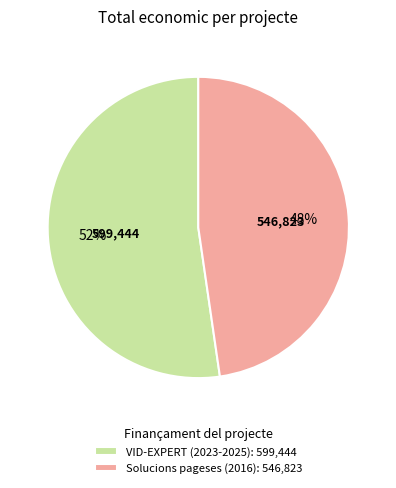

What is the ratio of the value at Solucions pageses (2016): 546,823 to the value at VID-EXPERT (2023-2025): 599,444?

0.9